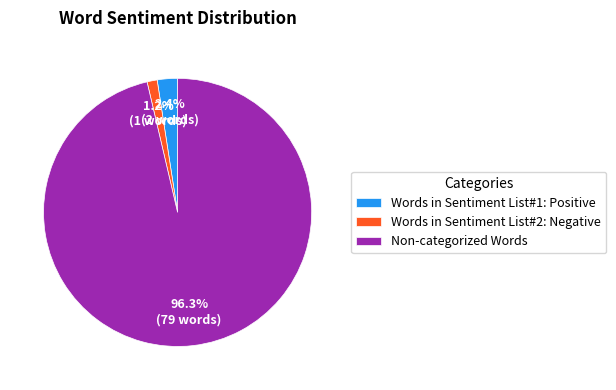

To the nearest percent, what is the average slice percentage?

33%